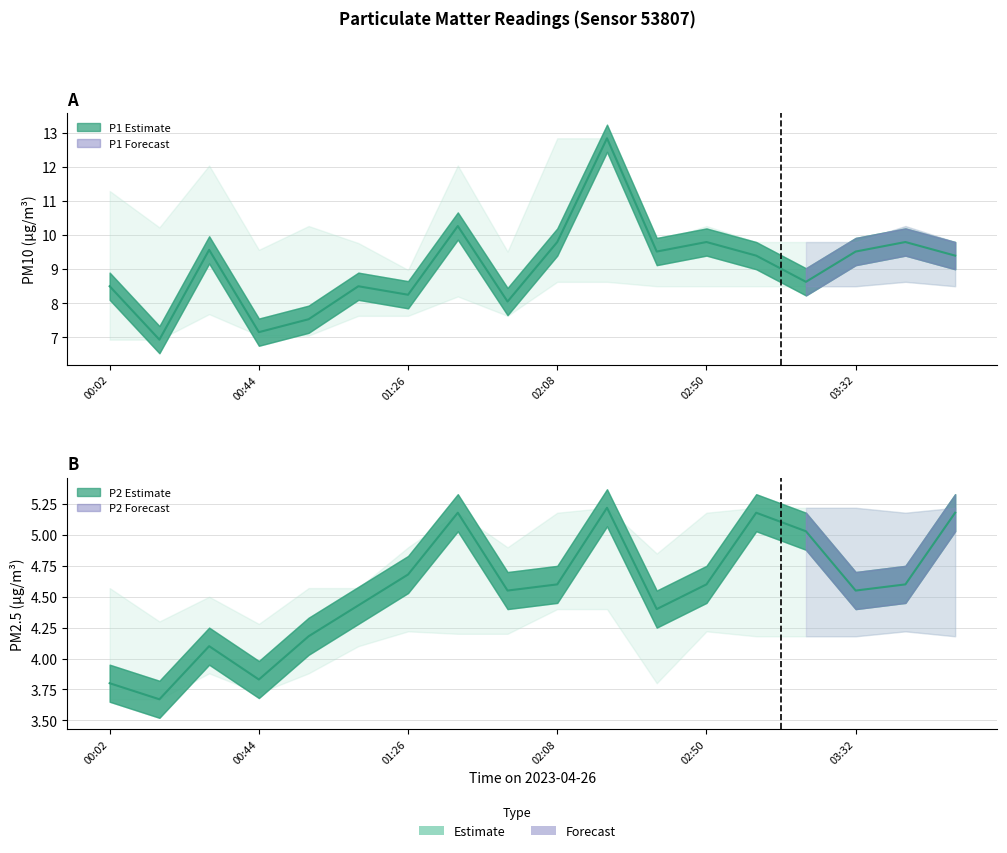

Reading left to right, transcribe all the data shown in this chart.

P1: 00:02=8.5	00:16=6.9	00:30=9.6	00:44=7.2	00:58=7.5	01:12=8.5	01:26=8.2	01:40=10.3	01:54=8.1	02:08=9.8	02:22=12.8	02:36=9.5	02:50=9.8	03:04=9.4	03:18=8.6	03:32=9.5	03:46=9.8	04:00=9.4
P2: 00:02=3.8	00:16=3.7	00:30=4.1	00:44=3.8	00:58=4.2	01:12=4.4	01:26=4.7	01:40=5.2	01:54=4.5	02:08=4.6	02:22=5.2	02:36=4.4	02:50=4.6	03:04=5.2	03:18=5.0	03:32=4.5	03:46=4.6	04:00=5.2